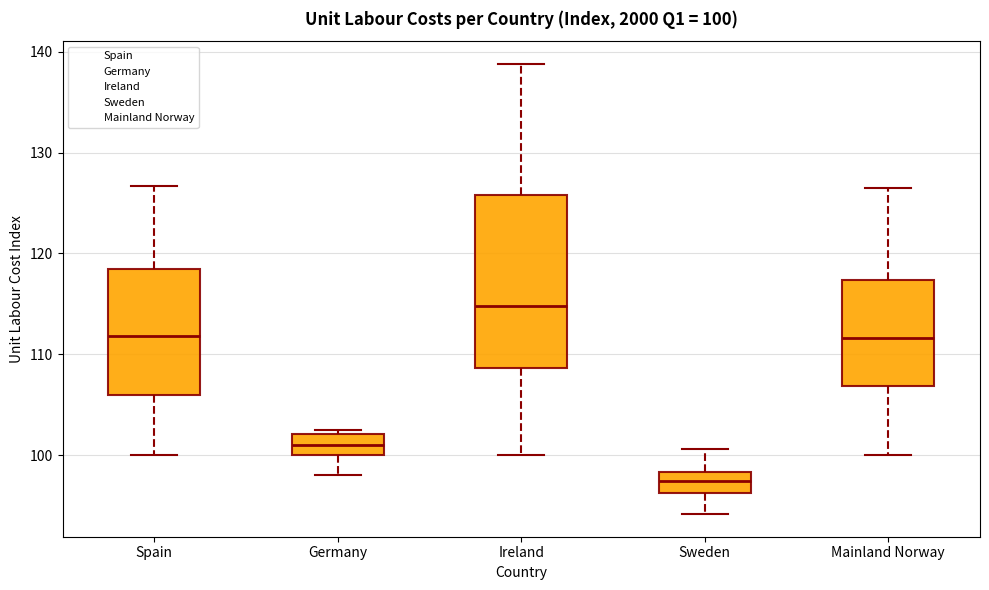

Which box is the tallest, from its lower edge to its upper edge?

Ireland